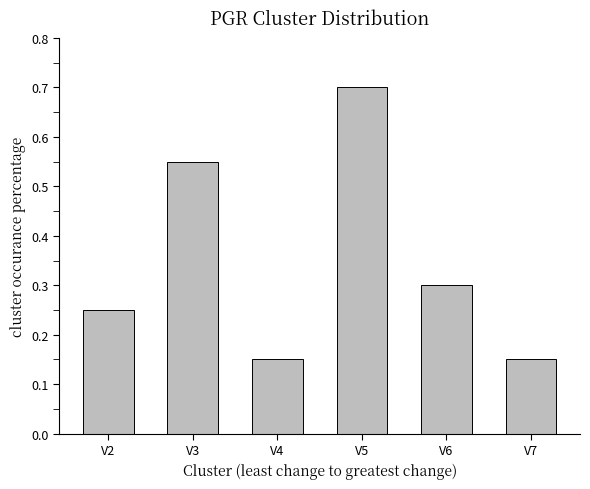

The value at V3 is 0.9. True or false?

False